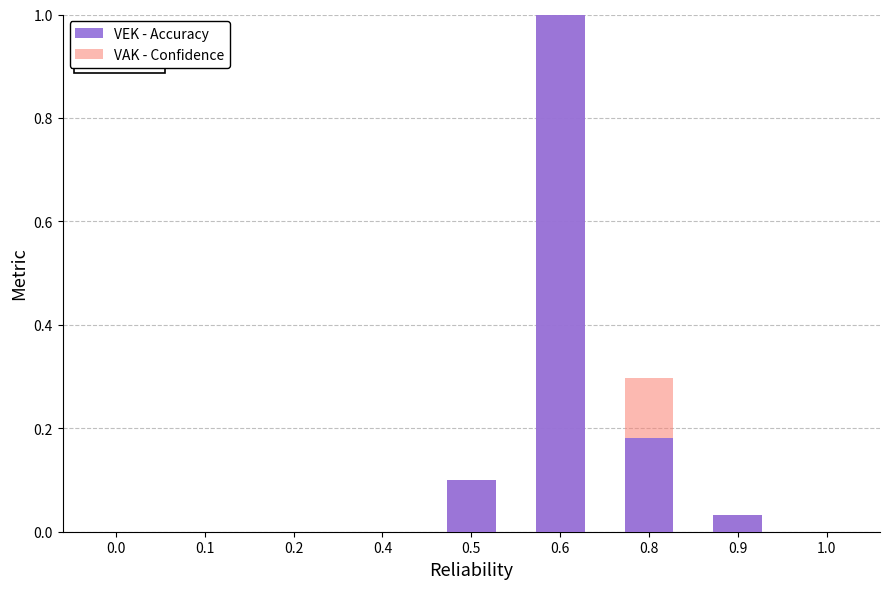

Reading right to left, list all the values displayed in this chart.

VEK - Accuracy: 0.0	0.0	0.2	1.0	0.1	0.0	0.0	0.0	0.0
VAK - Confidence: 0.0	0.0	0.3	1.0	0.1	0.0	0.0	0.0	0.0